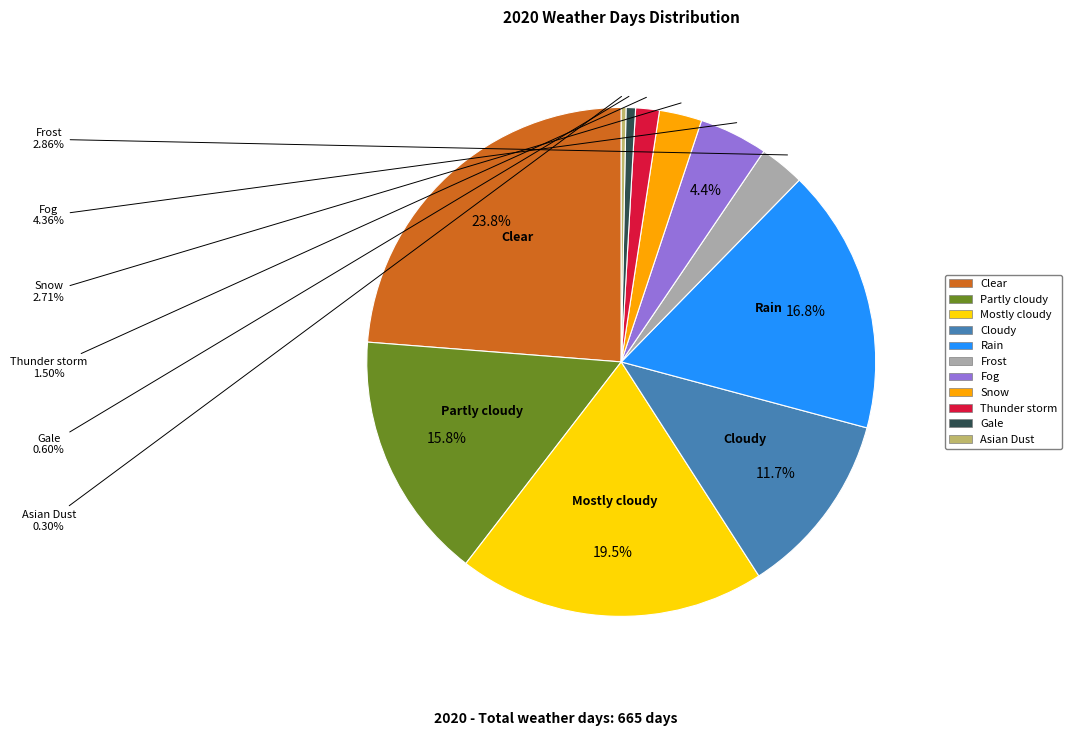

Count the number of slices in the pie.

11